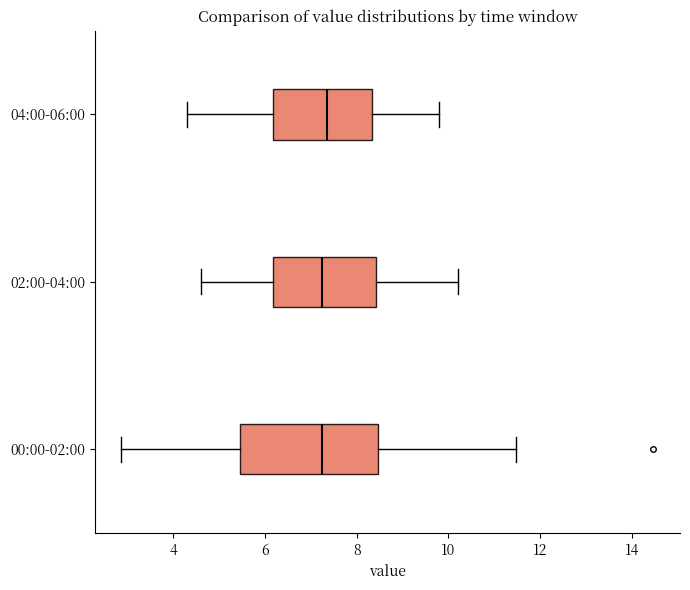

Reading bottom to top, read every box against the x-axis: the position of its median line, the range the box covers, and the ends of its whiskers. The values are not printed on the chart, so give them approximately, as read against the axis.

00:00-02:00: median 7.2, box 5.4 to 8.4, whiskers 2.8 to 11.4
02:00-04:00: median 7.2, box 6.2 to 8.4, whiskers 4.6 to 10.2
04:00-06:00: median 7.4, box 6.2 to 8.4, whiskers 4.4 to 9.8